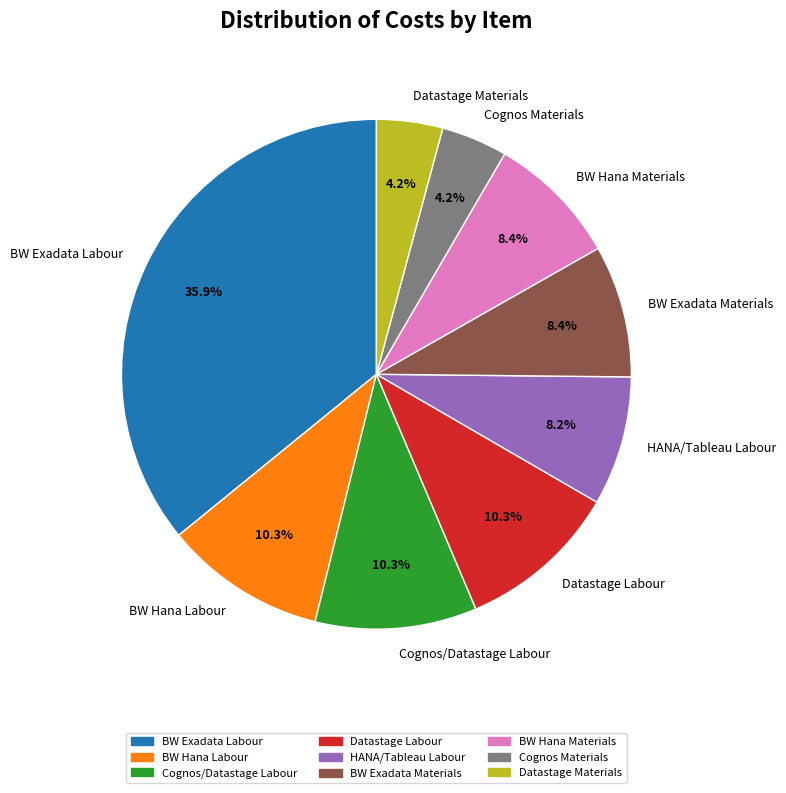

What is the ratio of the value at BW Exadata Materials to the value at BW Hana Materials?

1.0